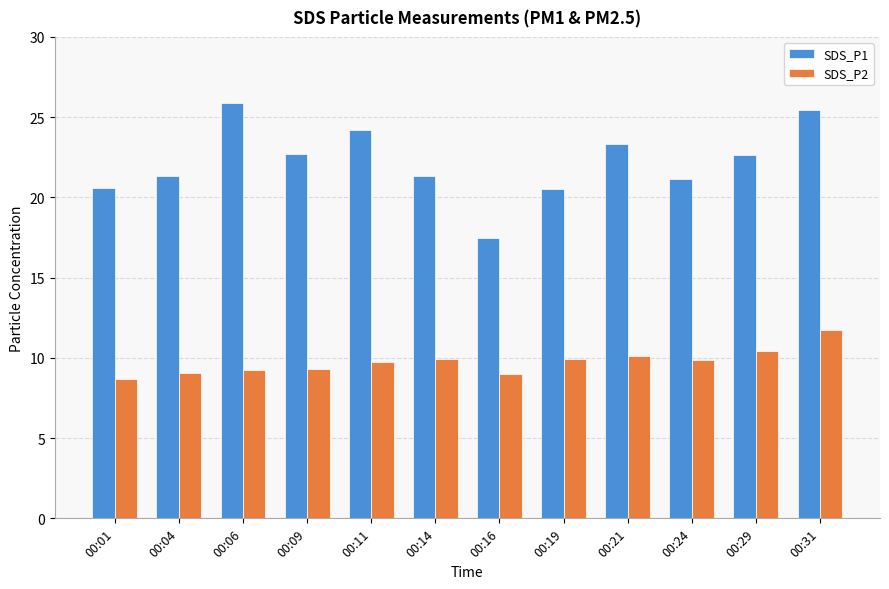

The value of SDS_P2 at 00:09 is 2.6. True or false?

False